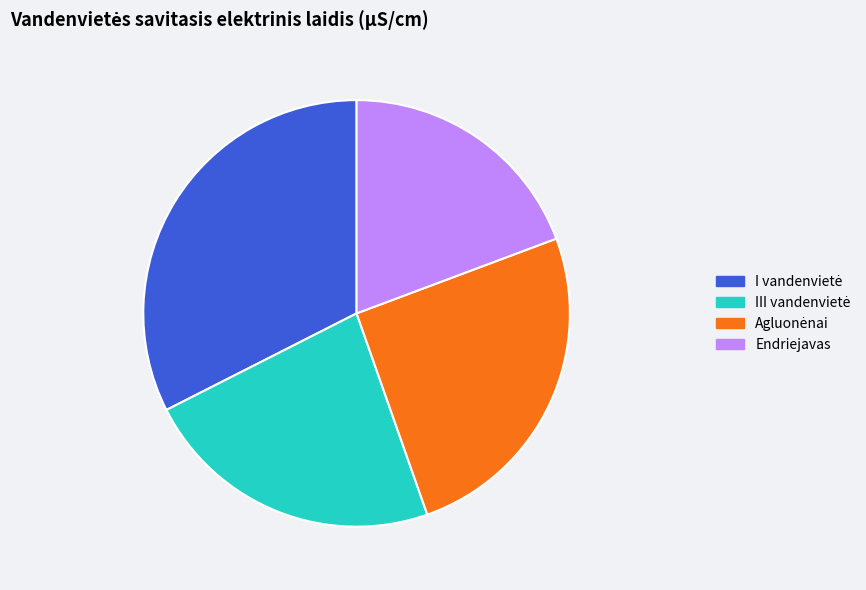

The Endriejavas slice represents 19% of the pie. True or false?

True